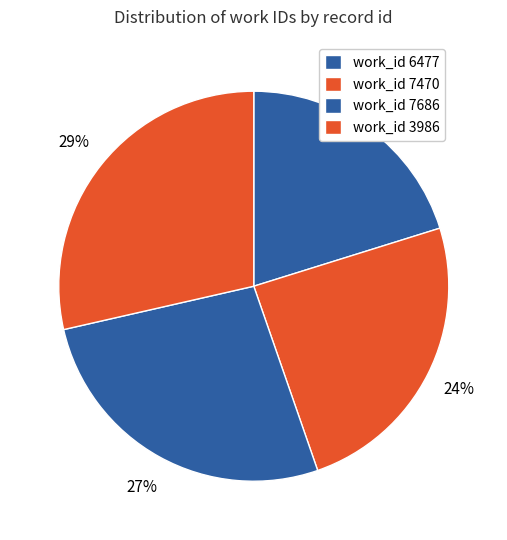

How many segments does this pie chart have?

4